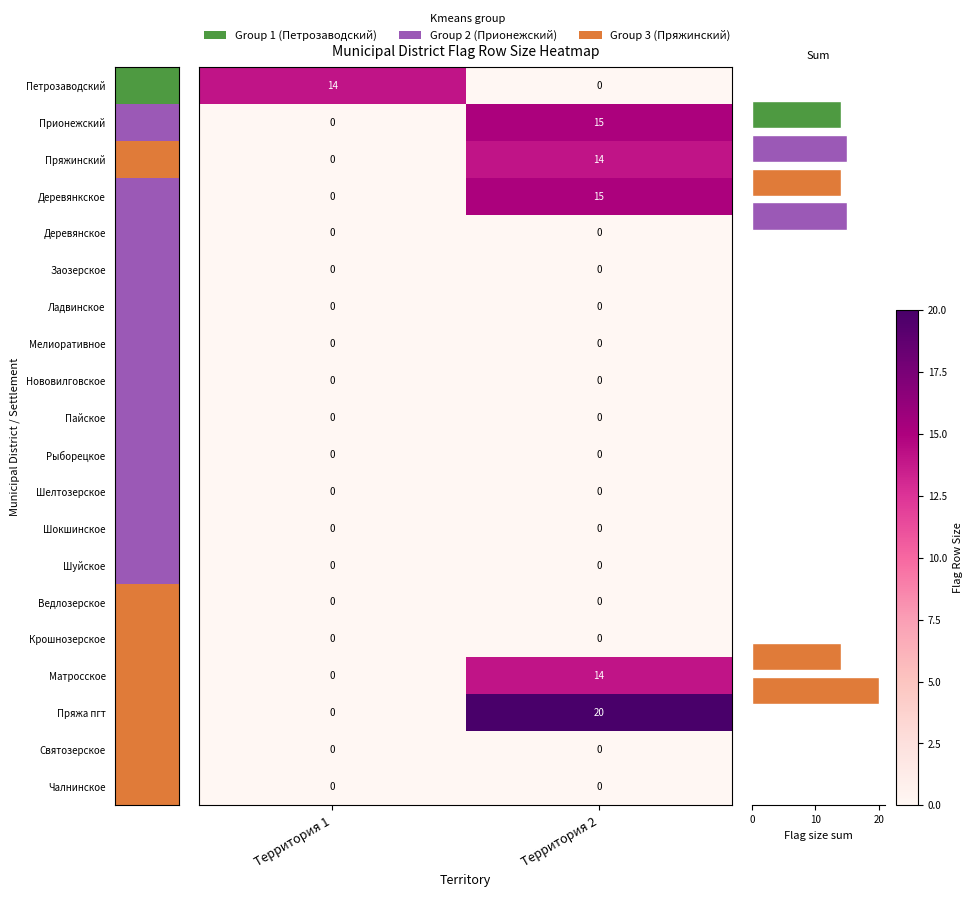

Reading right to left, what are all the values shown in this chart?

Петрозаводский: 0	14
Прионежский: 15	0
Пряжинский: 14	0
Деревянкское: 15	0
Деревянское: 0	0
Заозерское: 0	0
Ладвинское: 0	0
Мелиоративное: 0	0
Нововилговское: 0	0
Пайское: 0	0
Рыборецкое: 0	0
Шелтозерское: 0	0
Шокшинское: 0	0
Шуйское: 0	0
Ведлозерское: 0	0
Крошнозерское: 0	0
Матросское: 14	0
Пряжа пгт: 20	0
Святозерское: 0	0
Чалнинское: 0	0